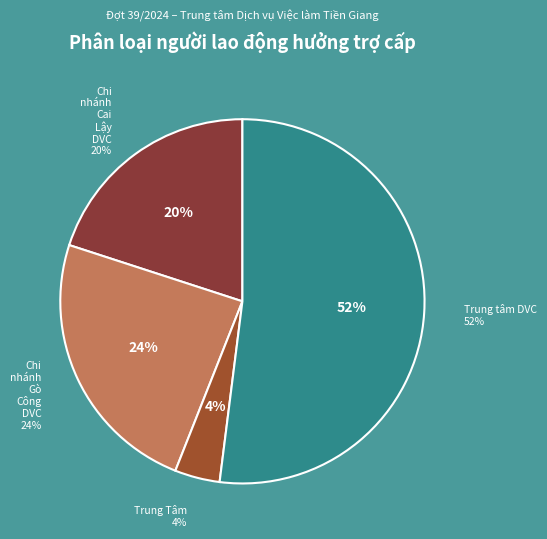

Which slice is the smallest?

Trung Tâm